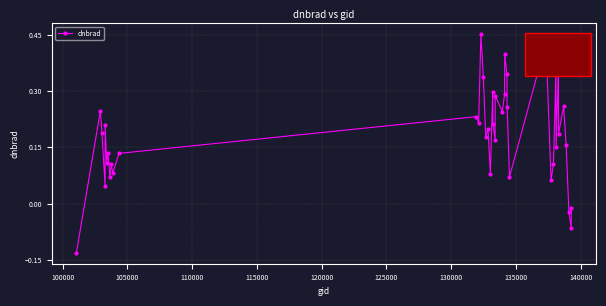

How many series are shown in this chart?

1